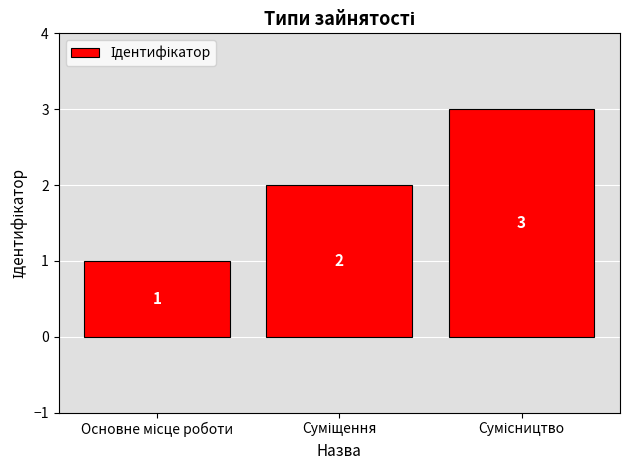

What is the maximum value shown in the chart?

3